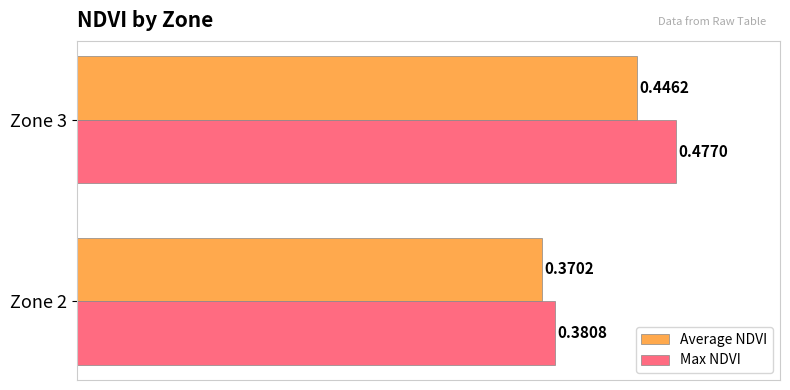

Which series changed the most between Zone 2 and Zone 3?

Max NDVI